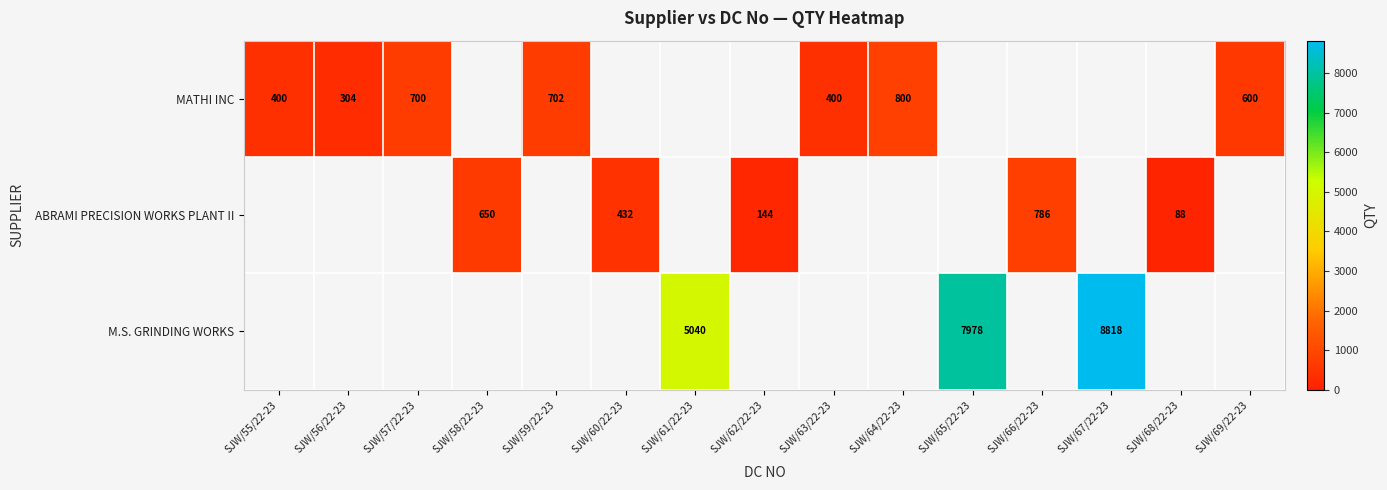

The value of ABRAMI PRECISION WORKS PLANT II at SJW/62/22-23 is 144. True or false?

True